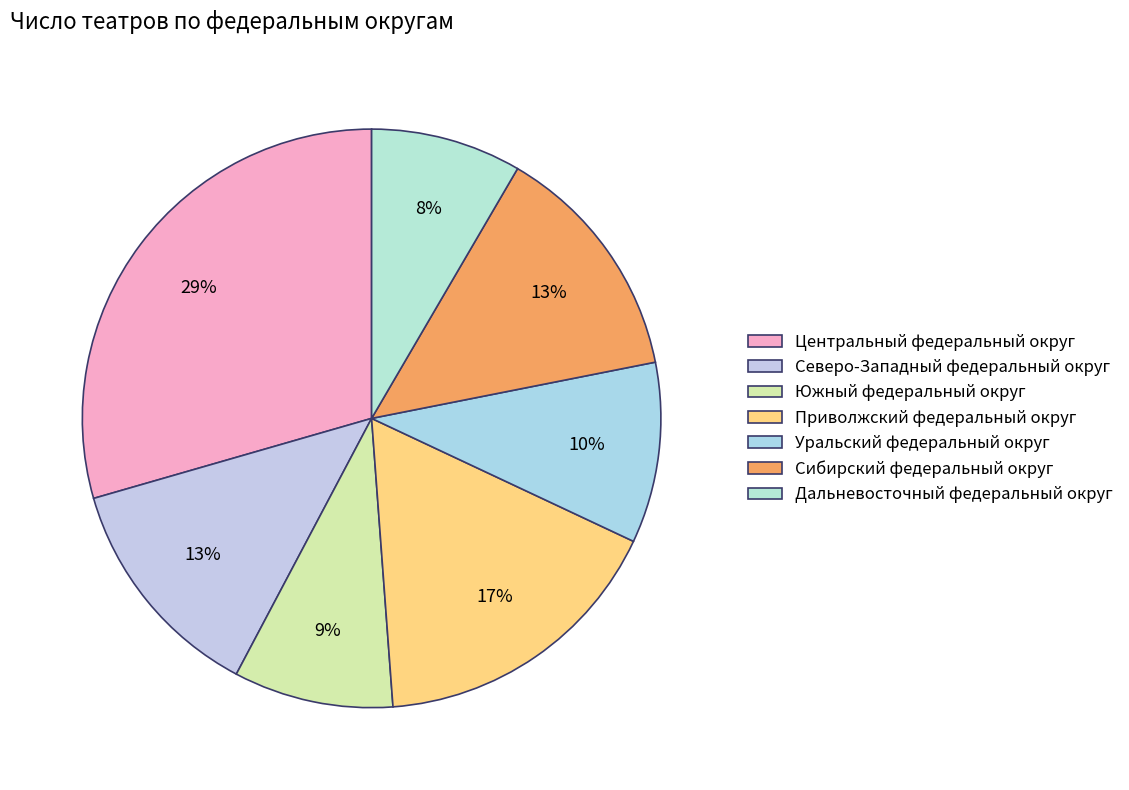

The Центральный федеральный округ slice represents 29% of the pie. True or false?

True